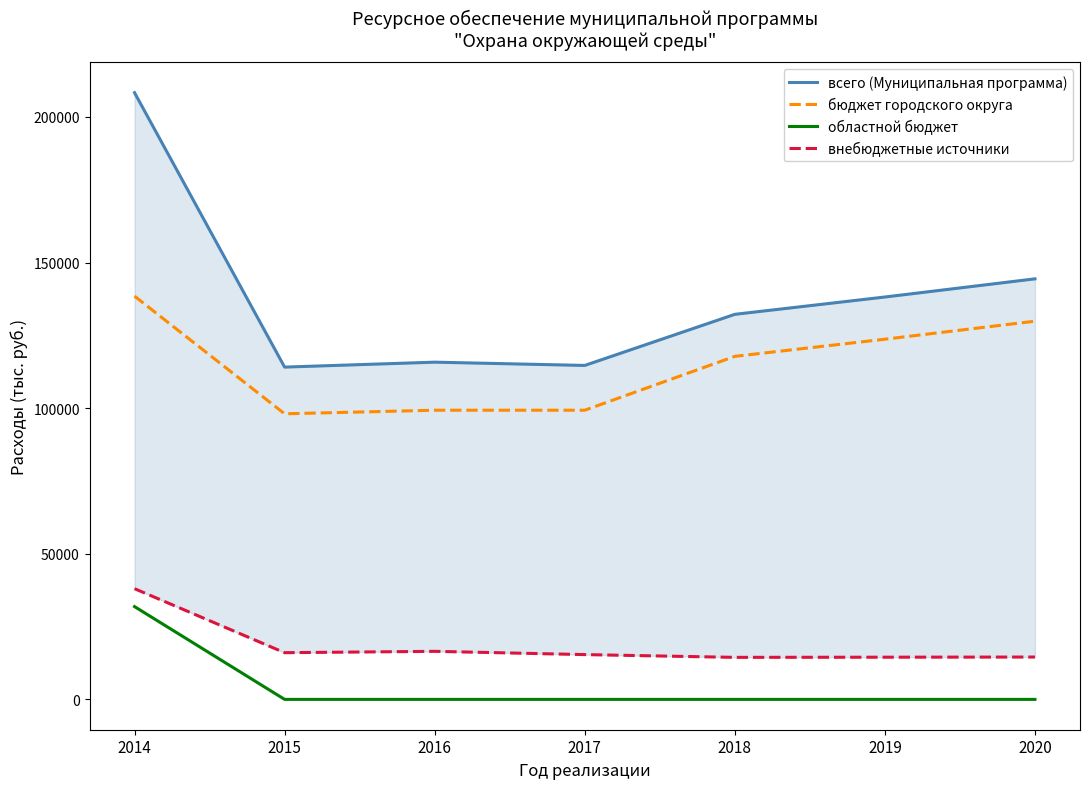

True or false: областной бюджет has a value of 12445.5 at 2018.

False